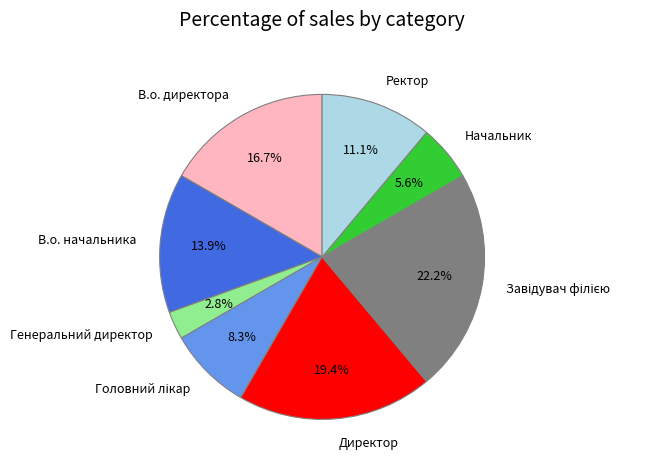

How many segments does this pie chart have?

8